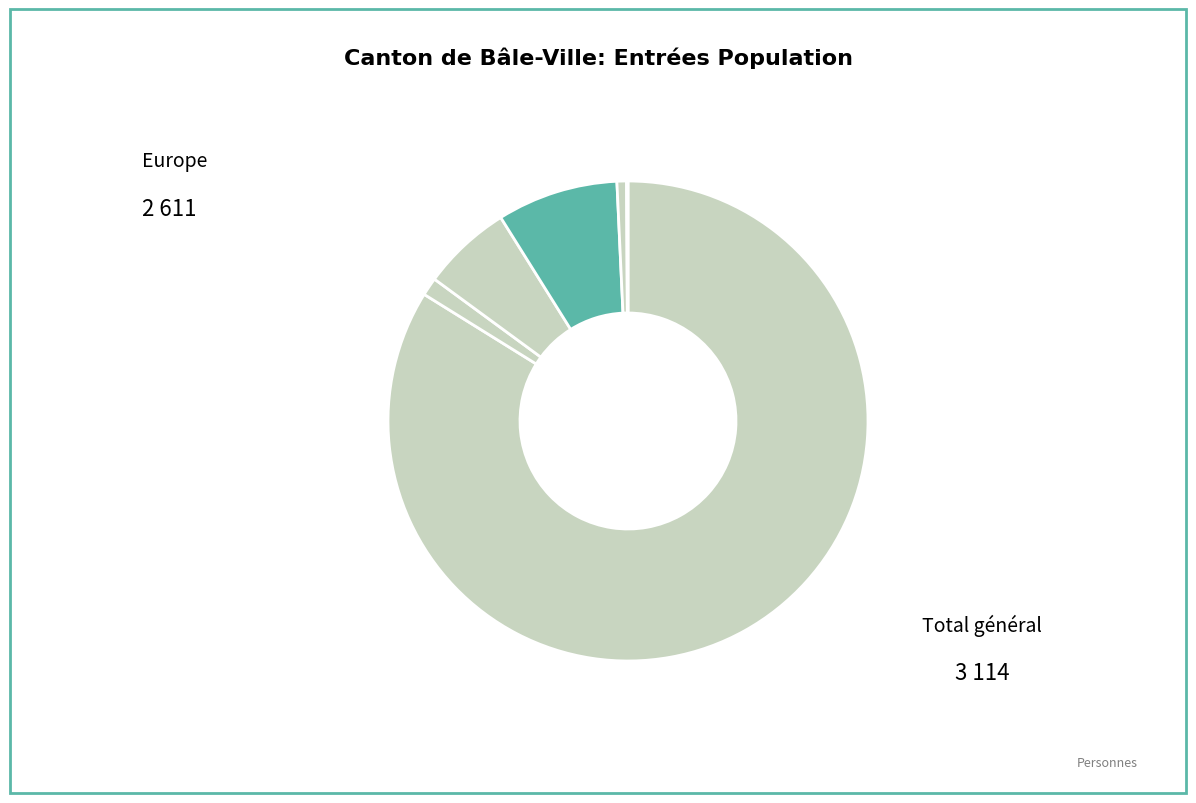

How many segments does this pie chart have?

6